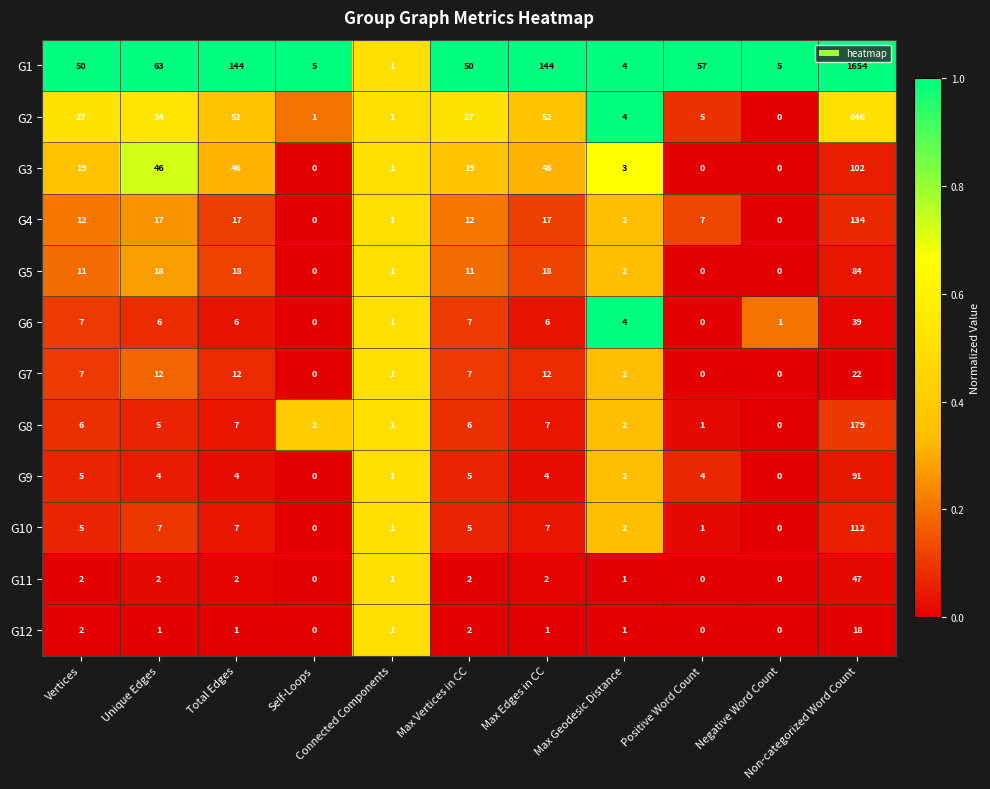

Rank the series by their maximum value, from highest to lowest.

G1, G2, G8, G4, G10, G3, G9, G5, G11, G6, G7, G12